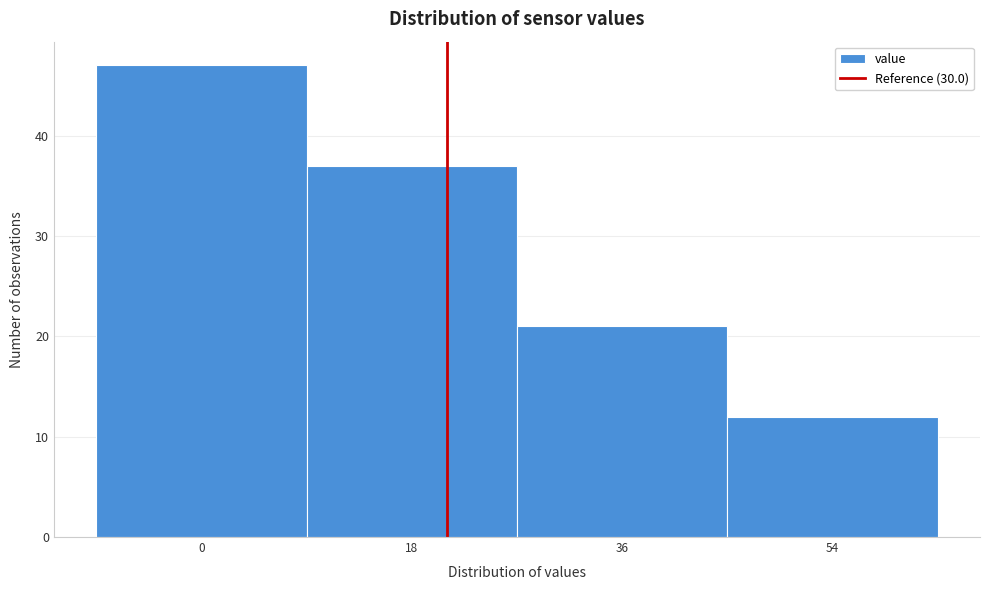

Reading right to left, list all the values displayed in this chart.

54=12	36=21	18=37	0=47